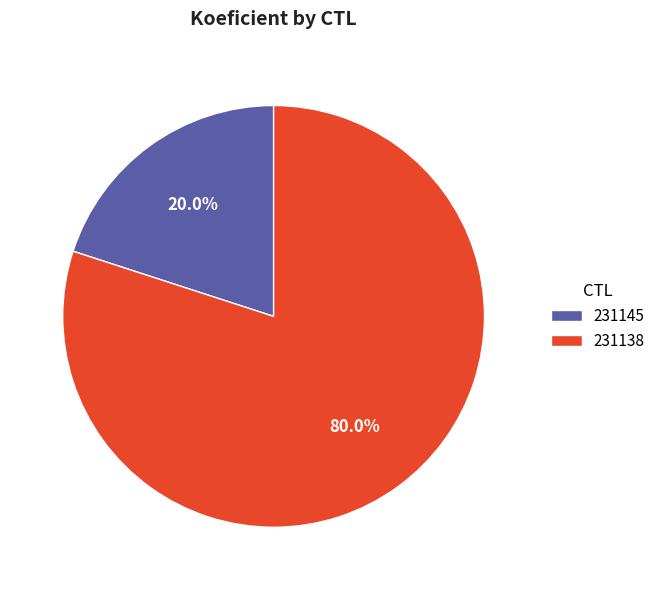

Between 231138 and 231145, which is larger?

231138